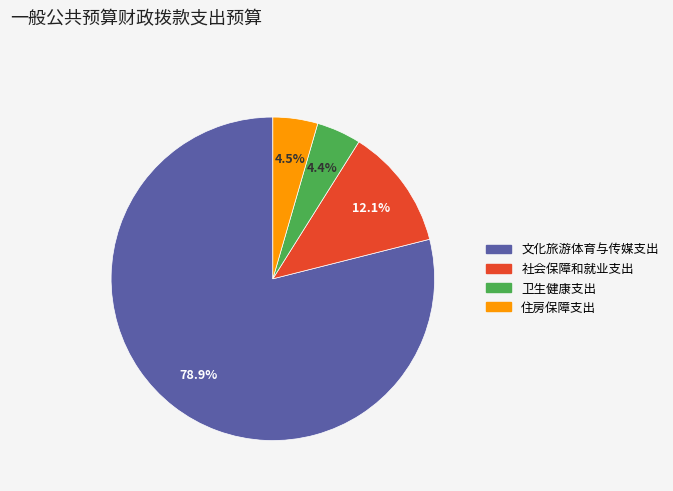

How many slices are in this pie chart?

4